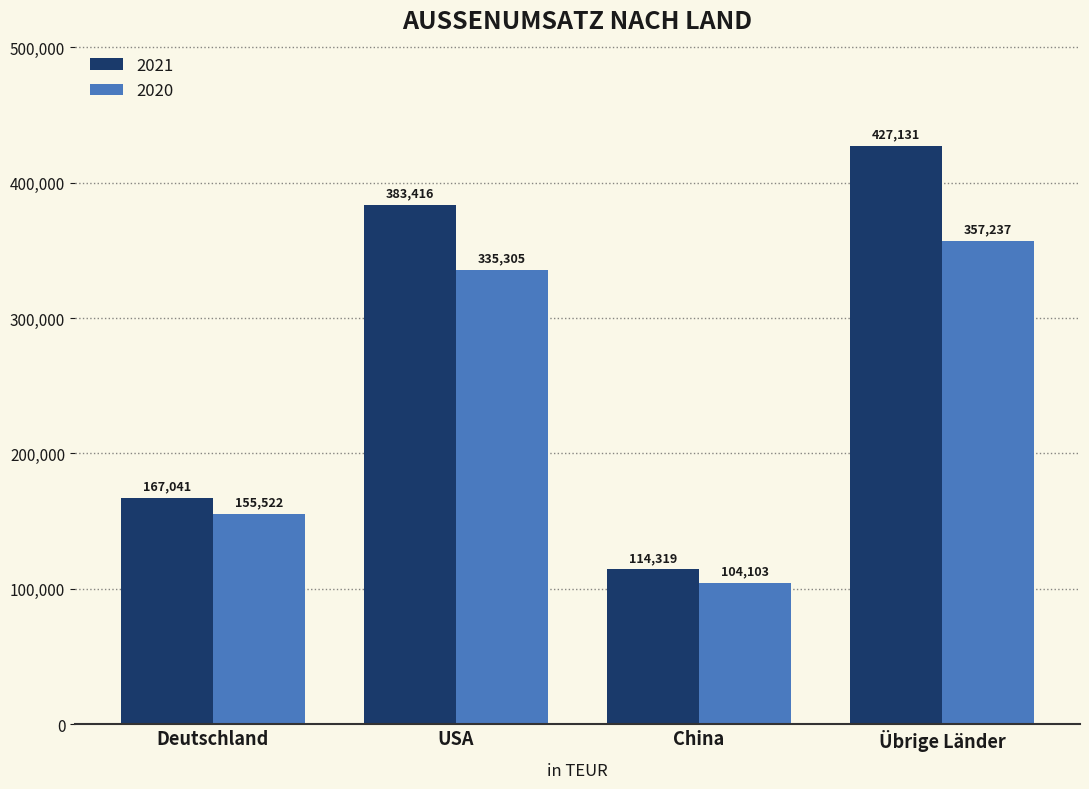

Reading left to right, list all the values displayed in this chart.

2021: Deutschland=167041	USA=383416	China=114319	Übrige Länder=427131
2020: Deutschland=155522	USA=335305	China=104103	Übrige Länder=357237